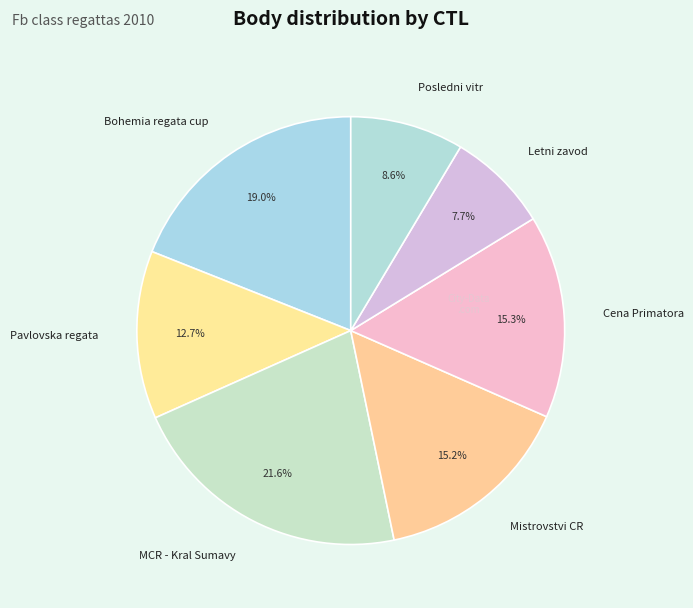

Count the number of slices in the pie.

7